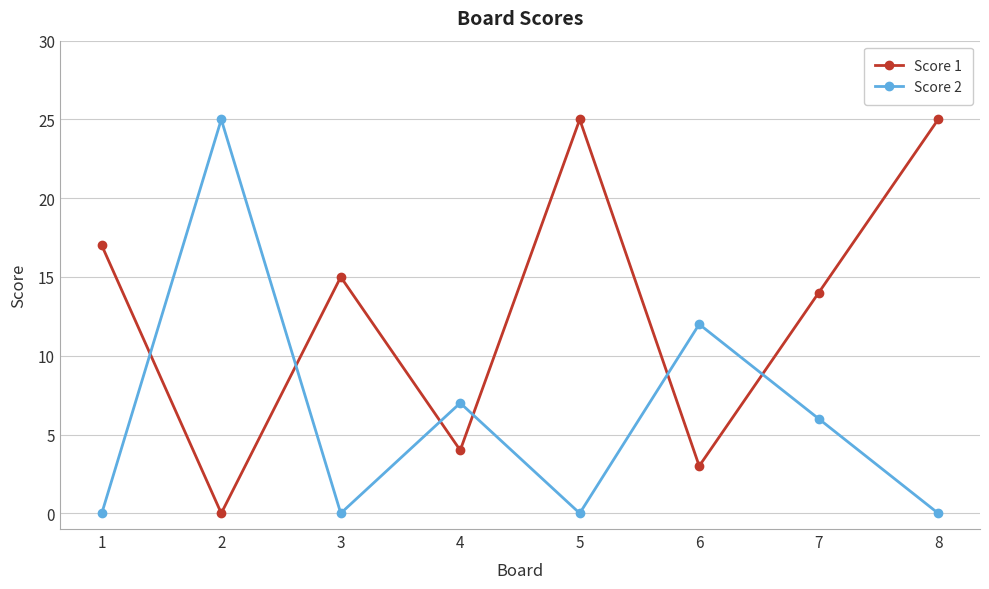

Count the number of data series in this chart.

2